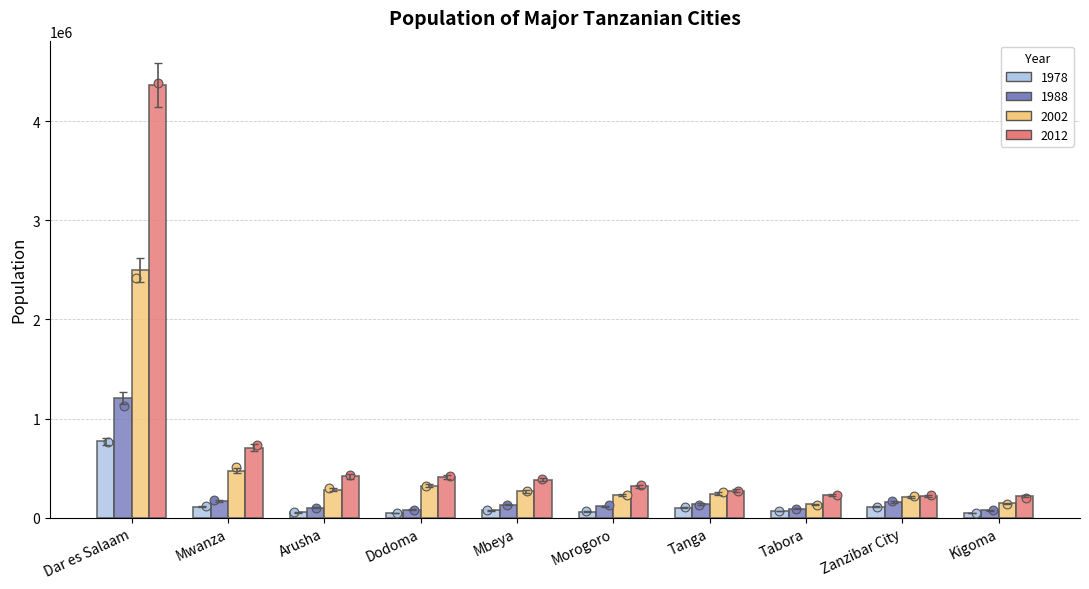

Which series reaches the maximum Y coordinate?

2012